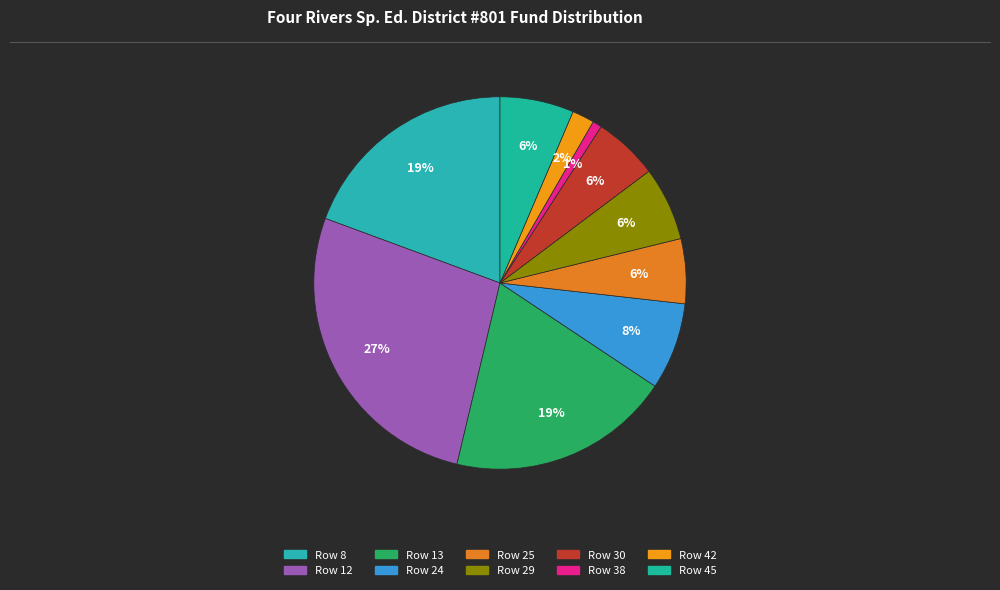

Which slice is the smallest?

Row 38